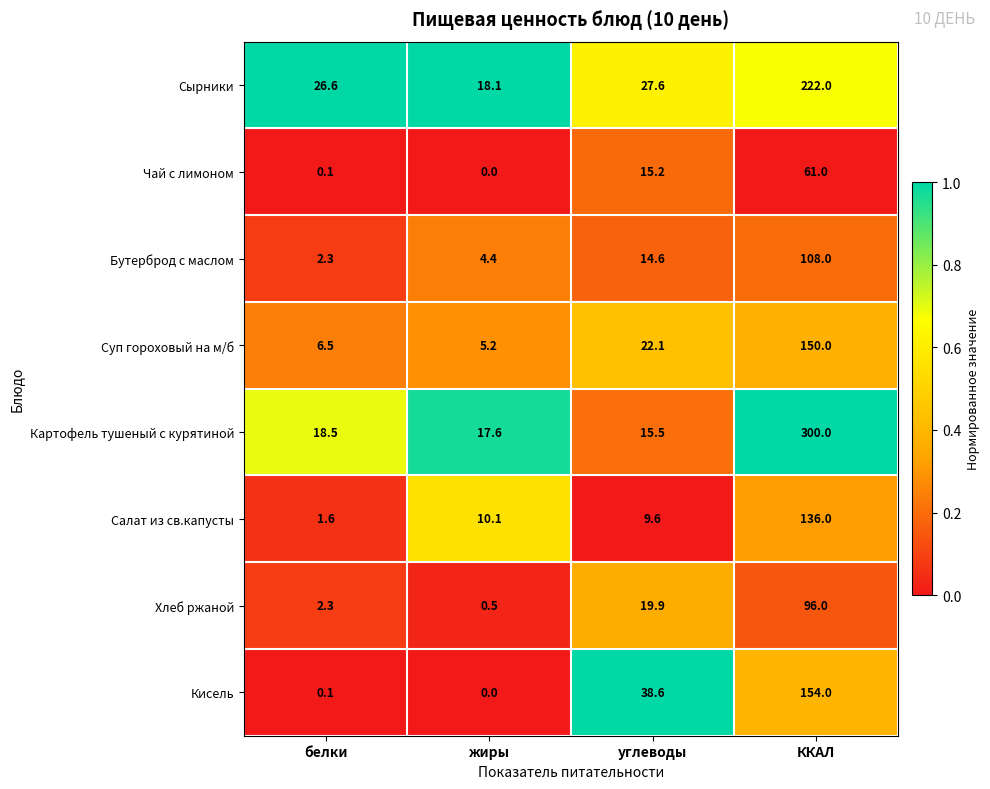

List the series in order of their peak value, highest first.

Картофель тушеный с курятиной, Сырники, Кисель, Суп гороховый на м/б, Салат из св.капусты, Бутерброд с маслом, Хлеб ржаной, Чай с лимоном